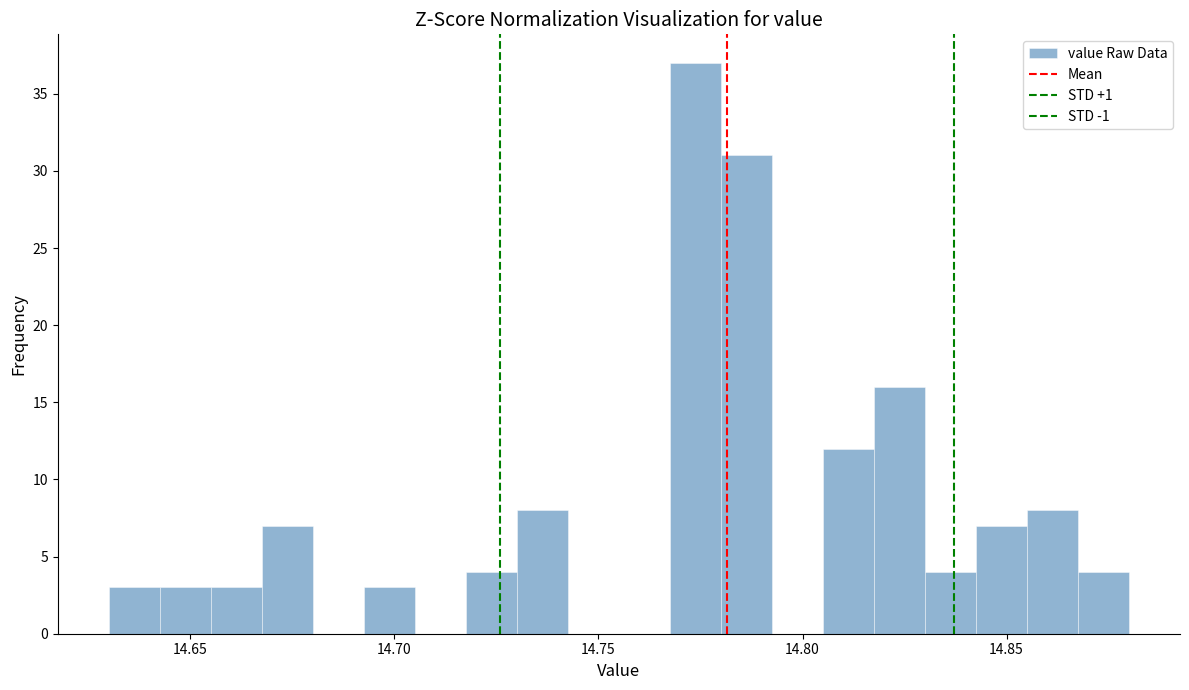

Around what value on the x-axis is the tallest bar? Give the approximate position of its centre, as read against the axis.

14.775